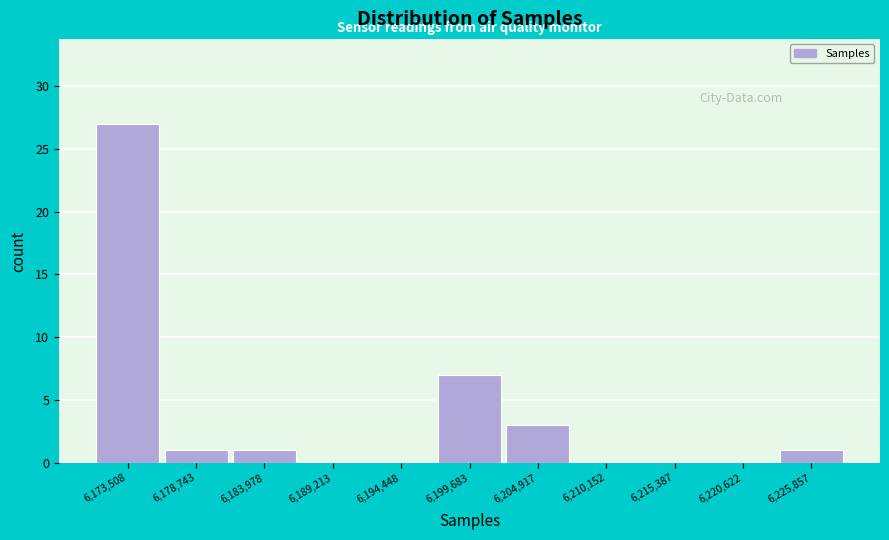

Reading left to right, list every bar in this chart as the range it spans on the x-axis followed by its height. Neither the bar edges nor the heights are printed on the chart, so give them approximately, as read against the axes.

6171000 to 6176000: 27
6176000 to 6181000: 1
6181000 to 6187000: 1
6187000 to 6192000: 0
6192000 to 6197000: 0
6197000 to 6202000: 7
6202000 to 6208000: 3
6208000 to 6213000: 0
6213000 to 6218000: 0
6218000 to 6223000: 0
6223000 to 6228000: 1